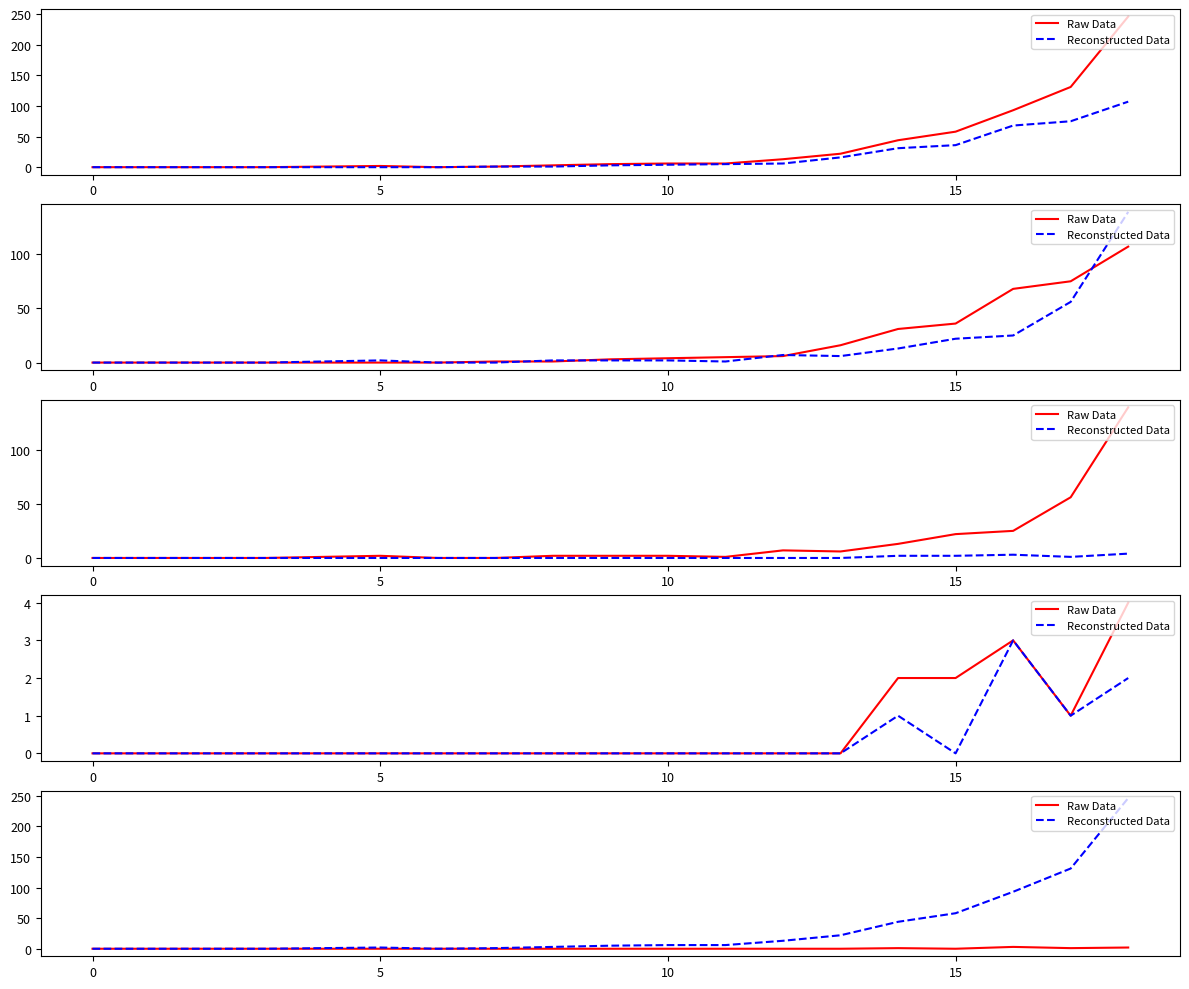

True or false: Reconstructed Data has a value of -146 at 0.

False